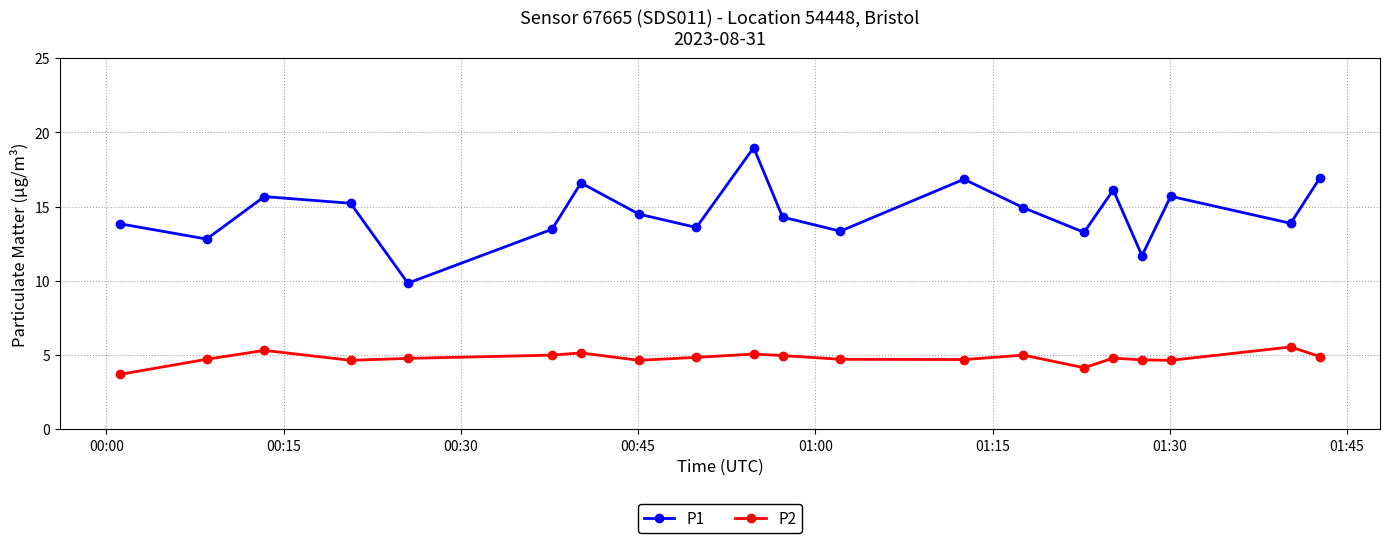

True or false: P2 and P1 cross at least once.

False